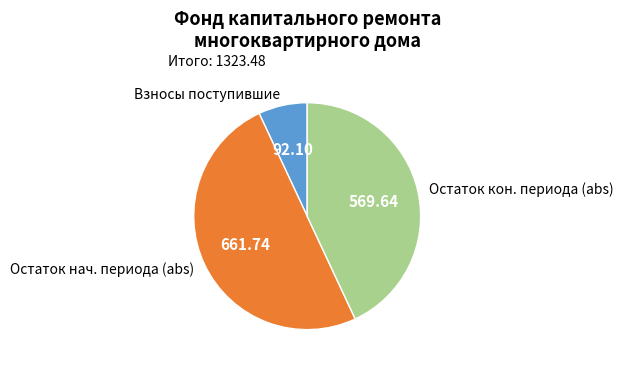

Count the number of slices in the pie.

3